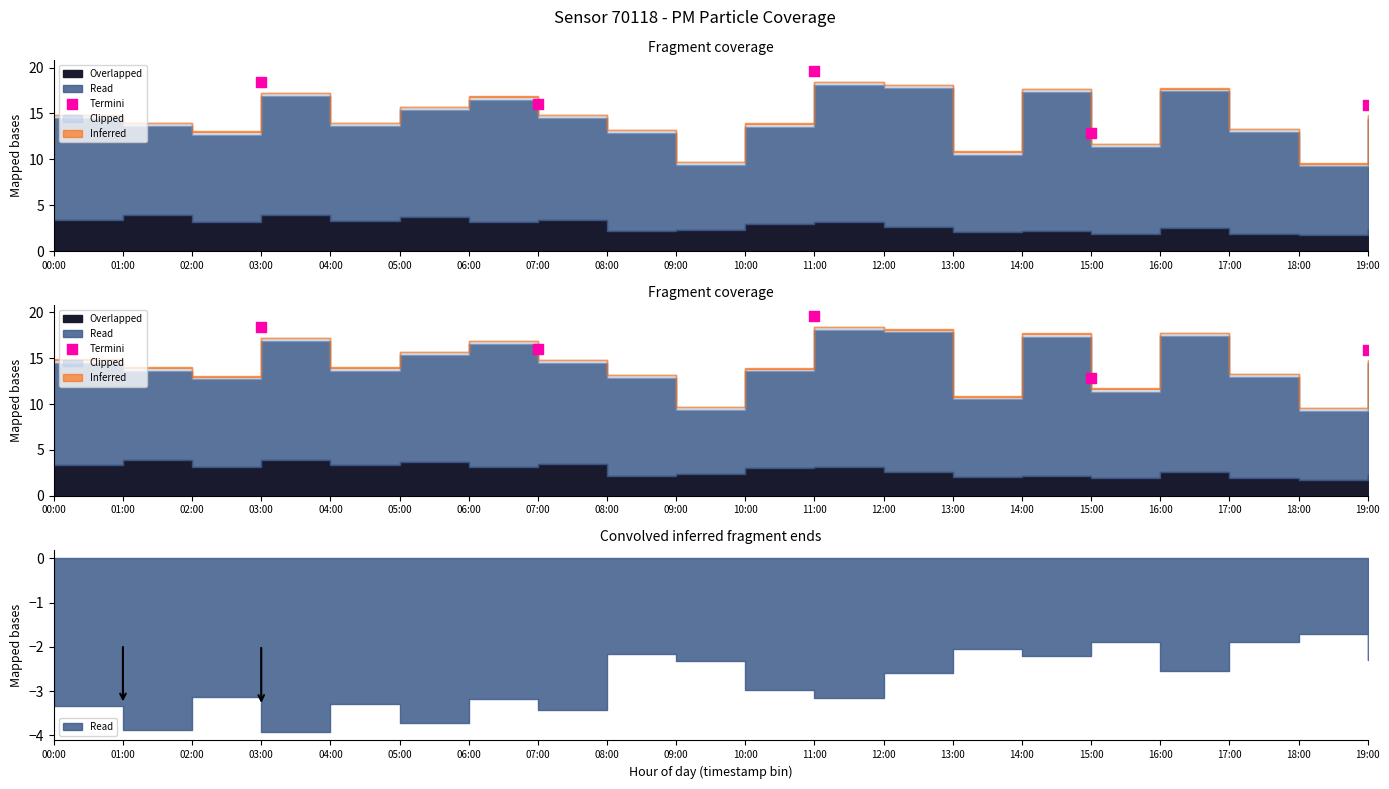

Approximately how many times larger is the value at 11:00 compared to 03:00?

1.1